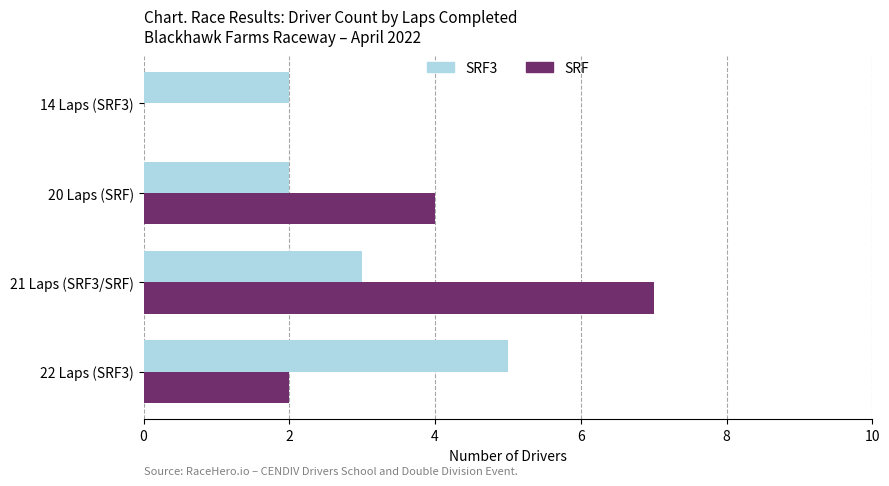

Which category has the highest value in the SRF3 series?

22 Laps (SRF3)